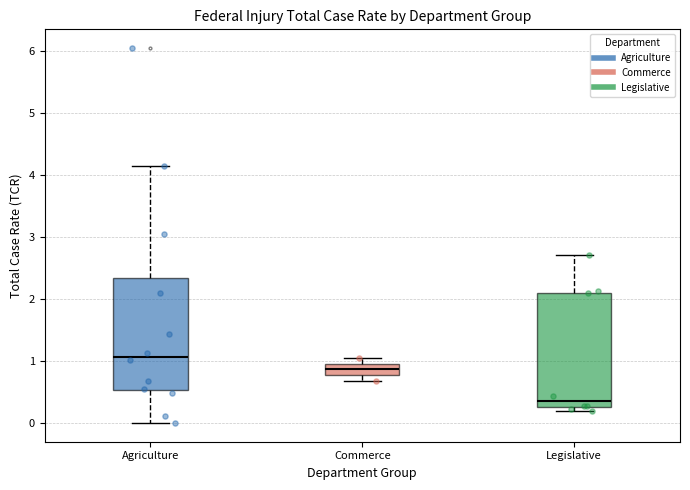

Reading left to right, read every box against the y-axis: the position of its median line, the range the box covers, and the ends of its whiskers. The values are not printed on the chart, so give them approximately, as read against the axis.

Agriculture: median 1.1, box 0.5 to 2.3, whiskers 0.0 to 4.1
Commerce: median 0.9, box 0.8 to 1.0, whiskers 0.7 to 1.1
Legislative: median 0.4, box 0.3 to 2.1, whiskers 0.2 to 2.7